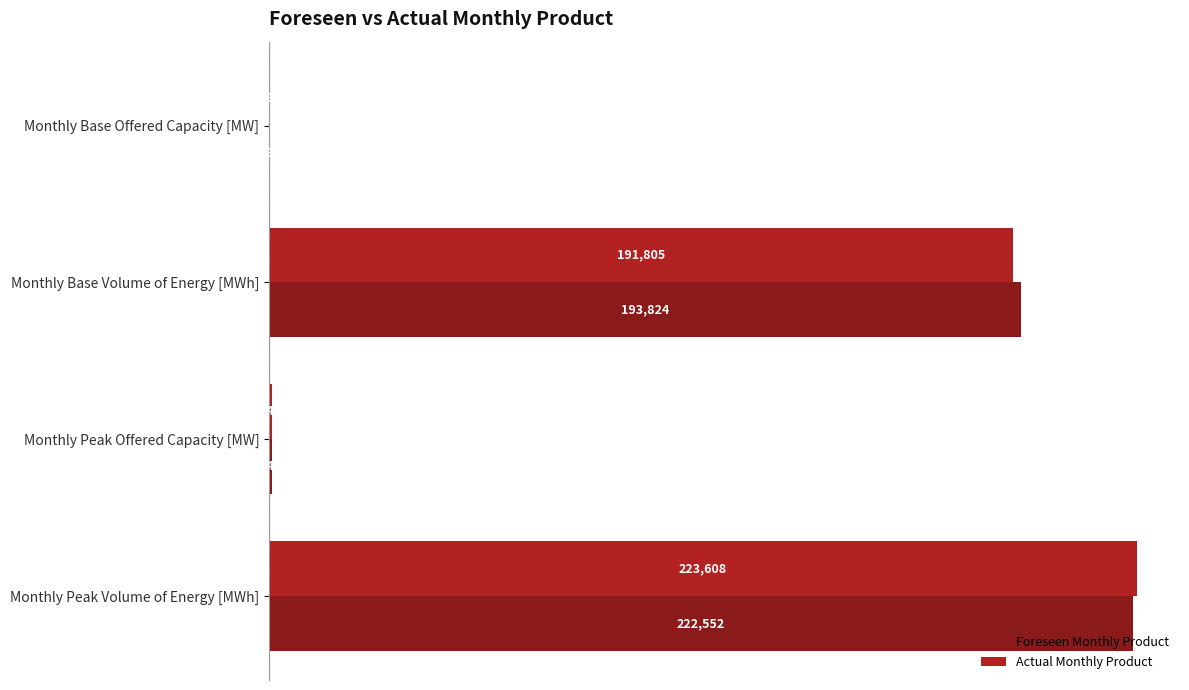

At which category is the sum across all series the highest?

Monthly Peak Volume of Energy [MWh]